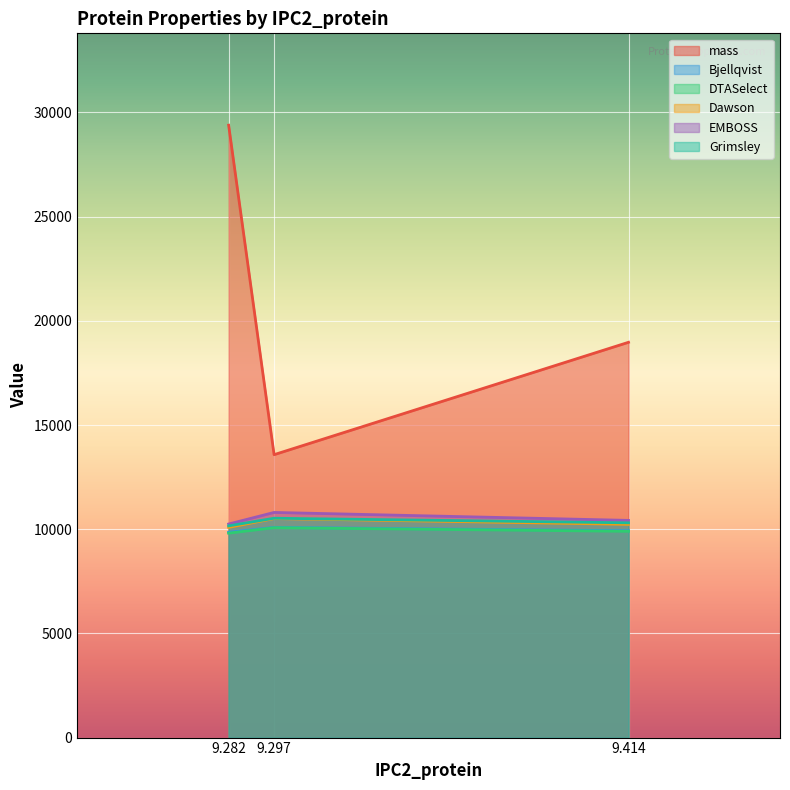

The value of Bjellqvist at 9.282 is 9853.0. True or false?

True